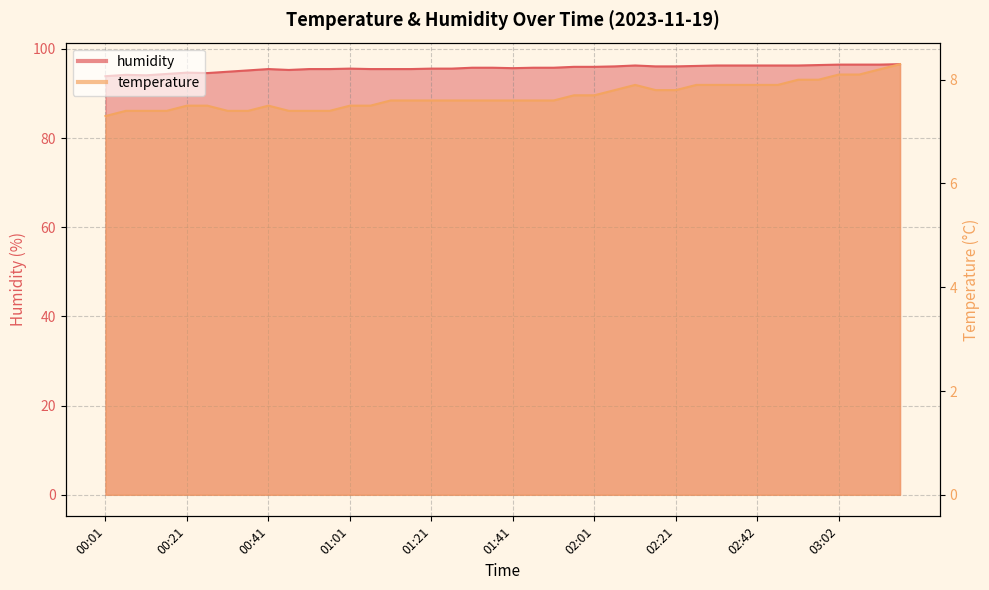

What is the value of the humidity point at the 10th from the left?

95.3